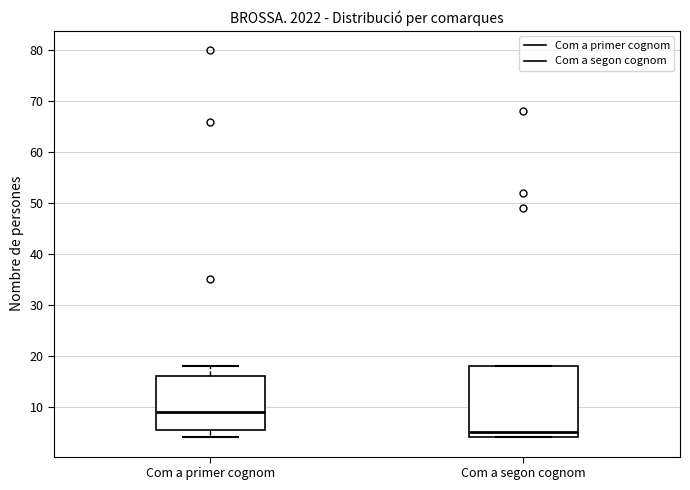

Reading left to right, transcribe this box plot: for each box, give where its median line is, the range the box spans, and where its two whiskers end, as read against the y-axis. The values are not printed on the chart, so give them approximately, as read against the axis.

Com a primer cognom: median 9, box 6 to 16, whiskers 4 to 18
Com a segon cognom: median 5, box 4 to 18, whiskers 4 to 18